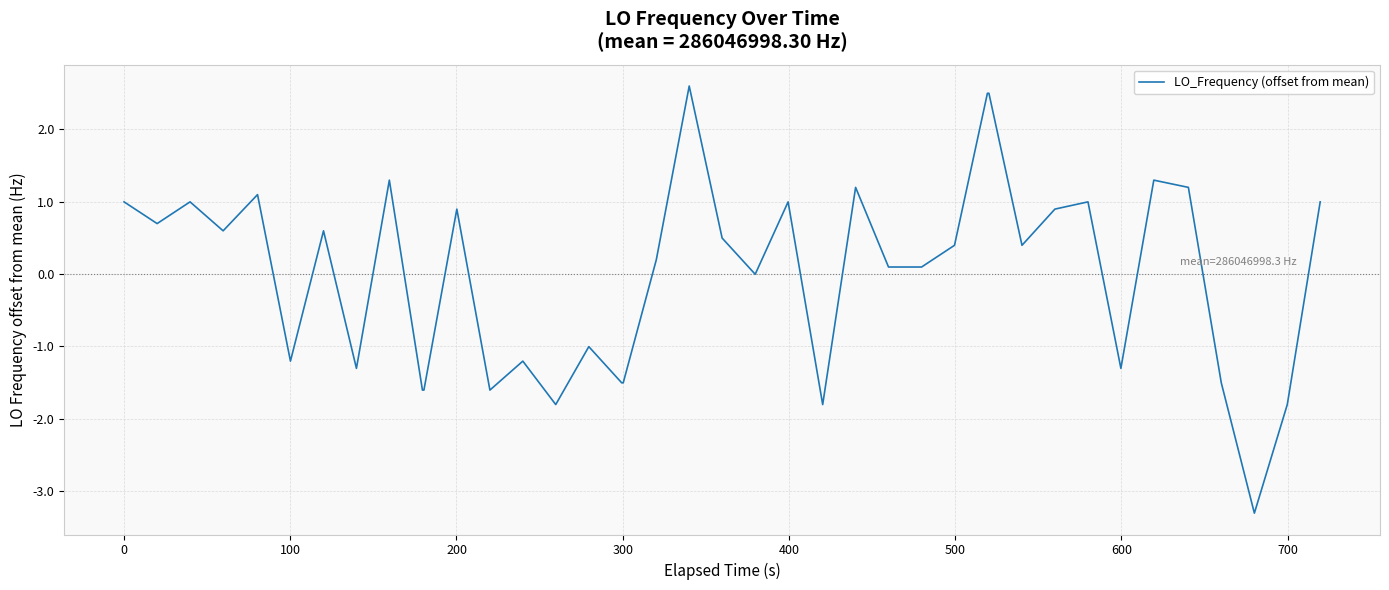

What is the minimum value shown in the chart?

-3.3